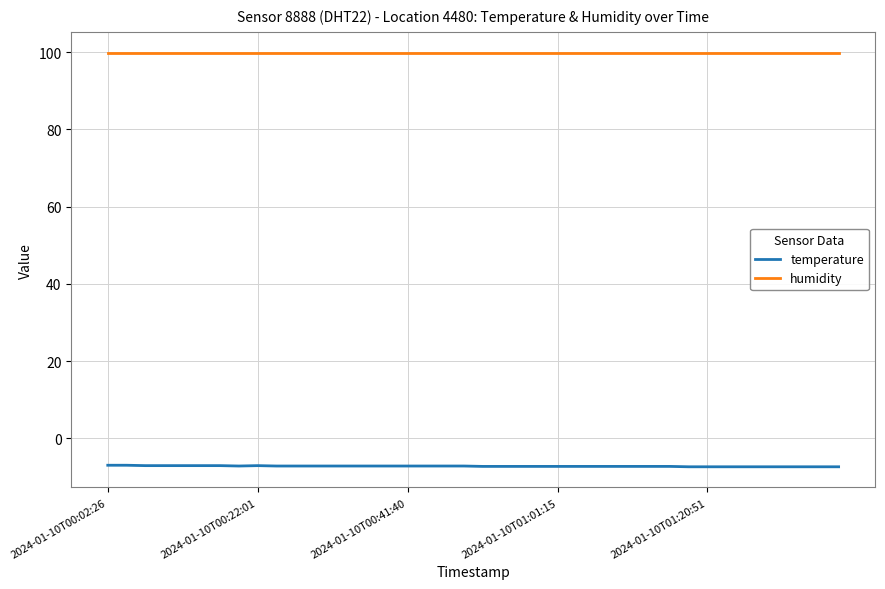

Rank the series by their maximum value, from lowest to highest.

temperature, humidity